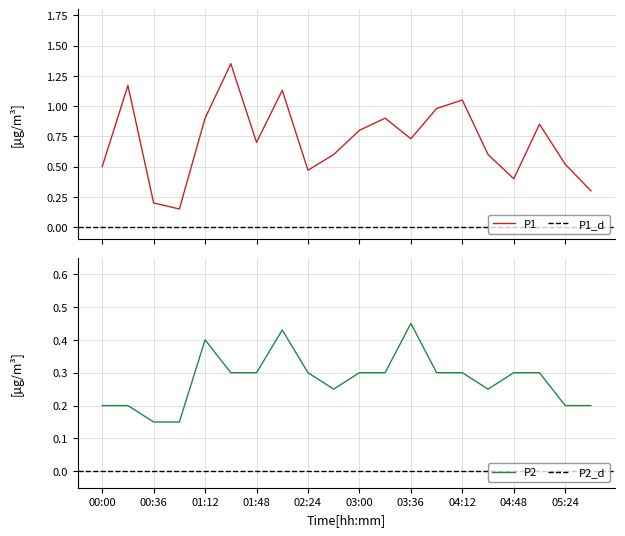

Reading left to right, list all the values displayed in this chart.

P1: 0.5	1.2	0.2	0.1	0.9	1.4	0.7	1.1	0.5	0.6	0.8	0.9	0.7	1.0	1.1	0.6	0.4	0.8	0.5	0.3
P2: 0.2	0.2	0.1	0.1	0.4	0.3	0.3	0.4	0.3	0.2	0.3	0.3	0.5	0.3	0.3	0.2	0.3	0.3	0.2	0.2